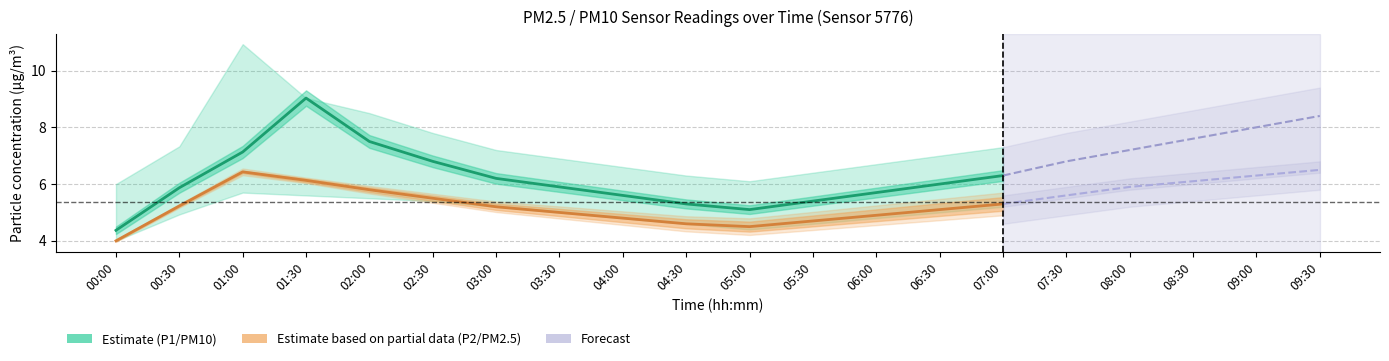

At which category is the sum across all series the highest?

09:30